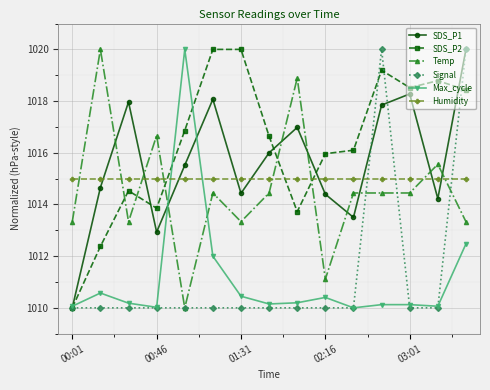

What is the difference between the second highest and second lowest values in the Signal series?

10.0